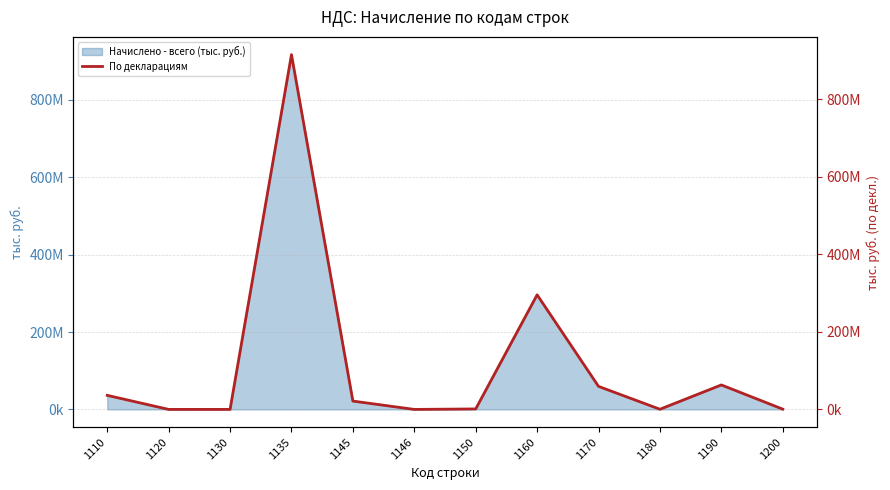

What is the ratio of the value at 1190 to the value at 1135?

0.1